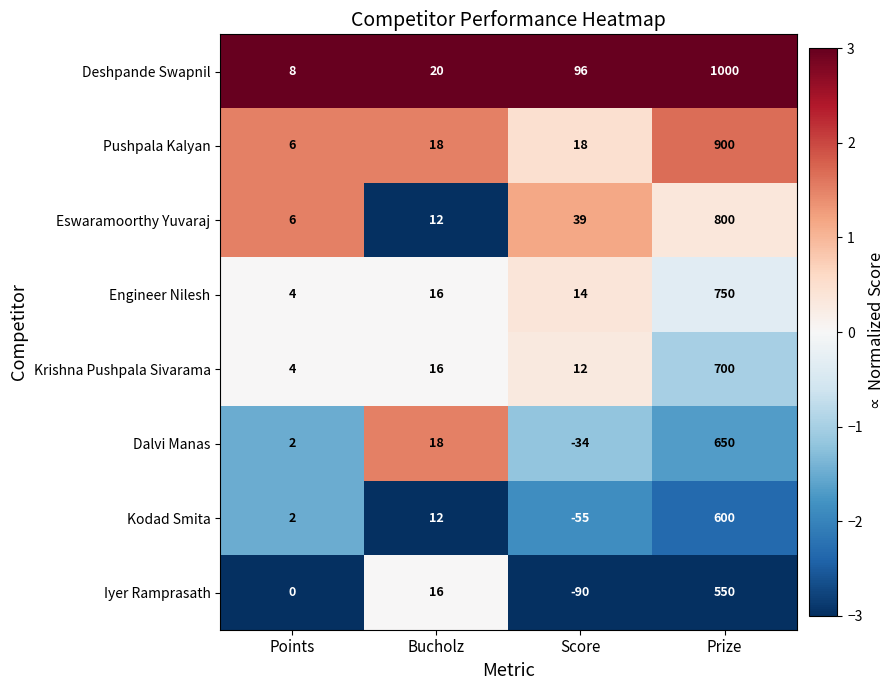

Count the number of categories in the chart.

4